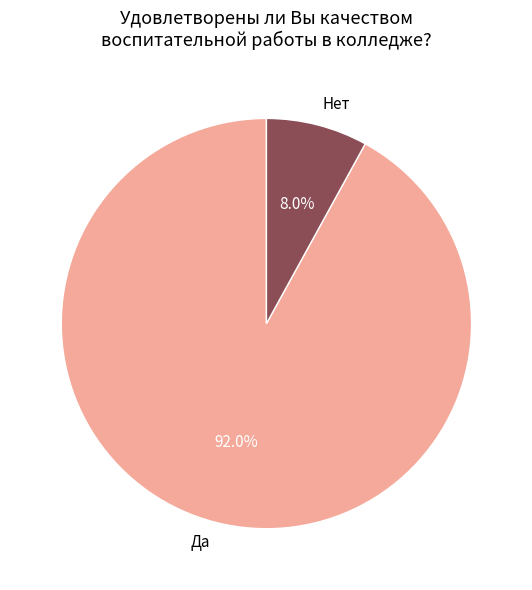

What is the largest slice in the pie chart?

Да